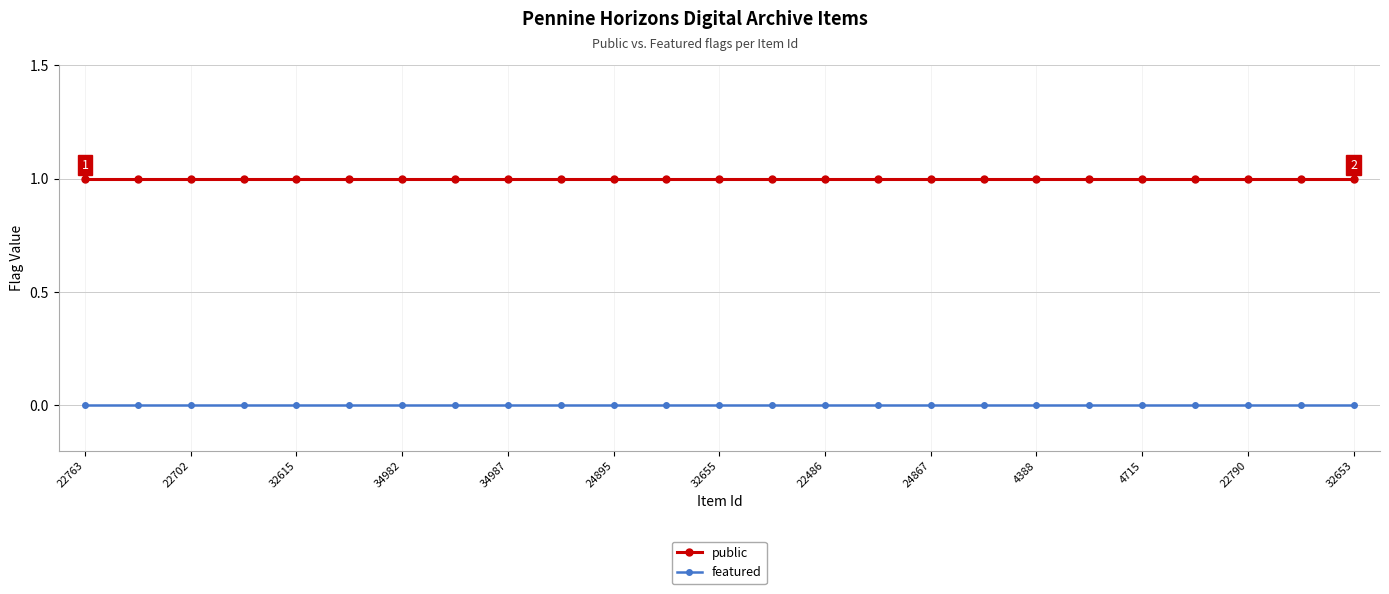

Count the number of data series in this chart.

2